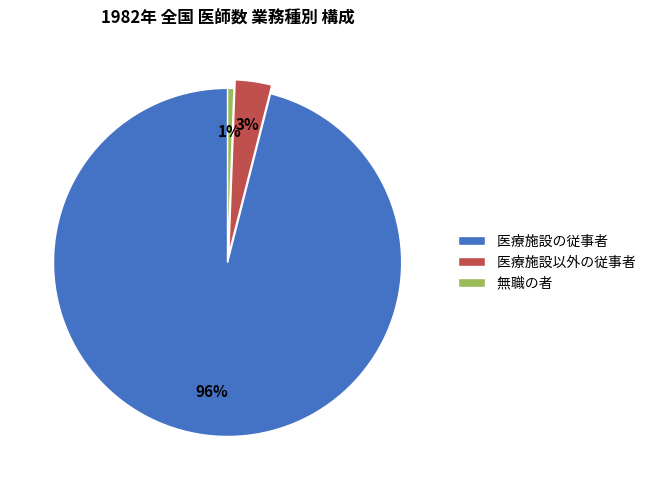

Between 医療施設以外の従事者 and 医療施設の従事者, which is larger?

医療施設の従事者